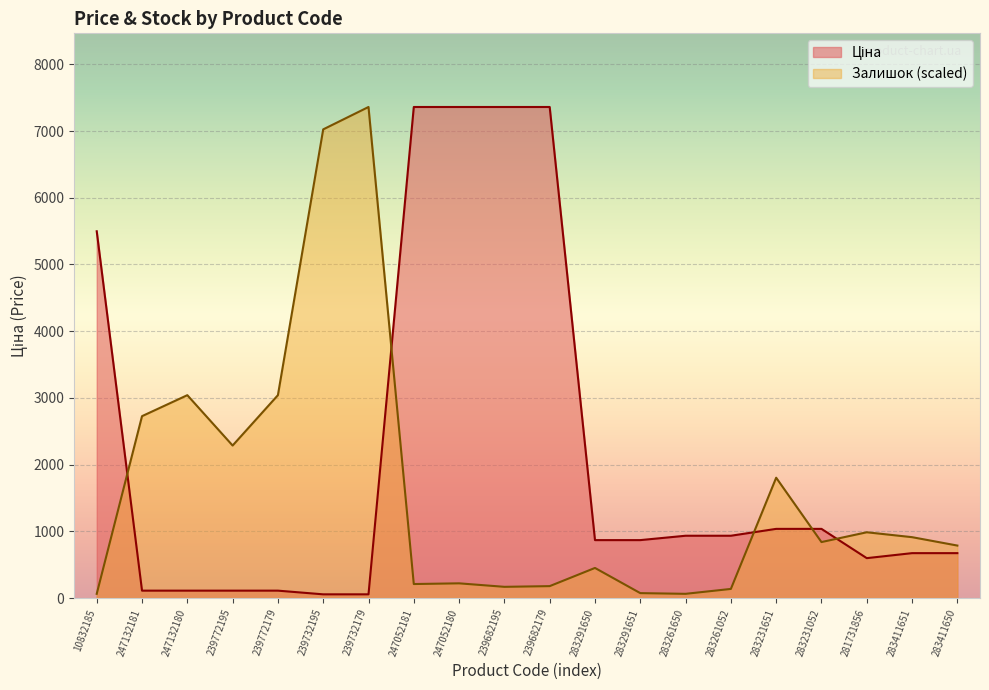

How many times do Залишок and Ціна cross each other?

5